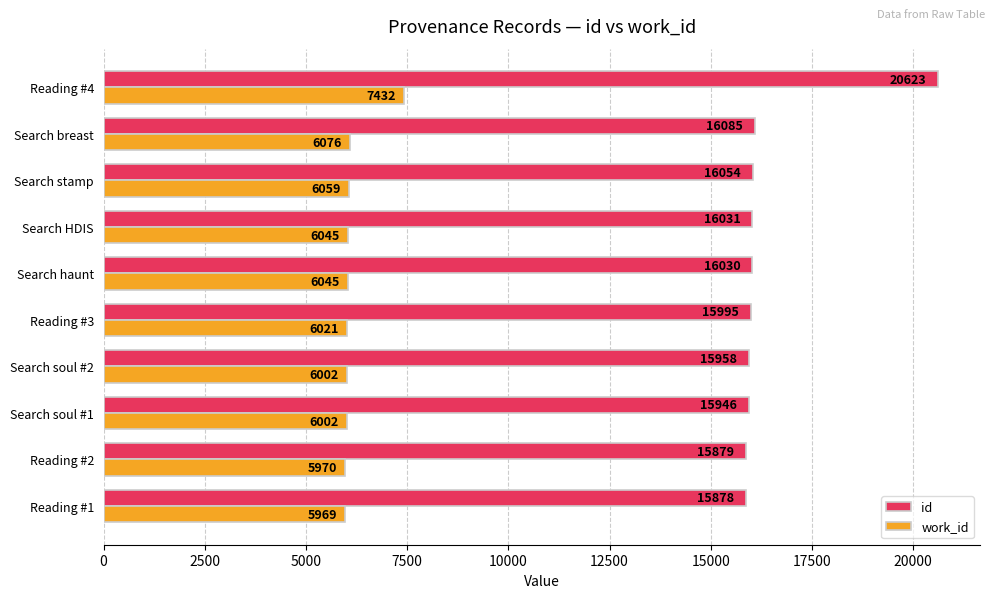

What is the spread (max minus min) of values at Reading #3?

9974